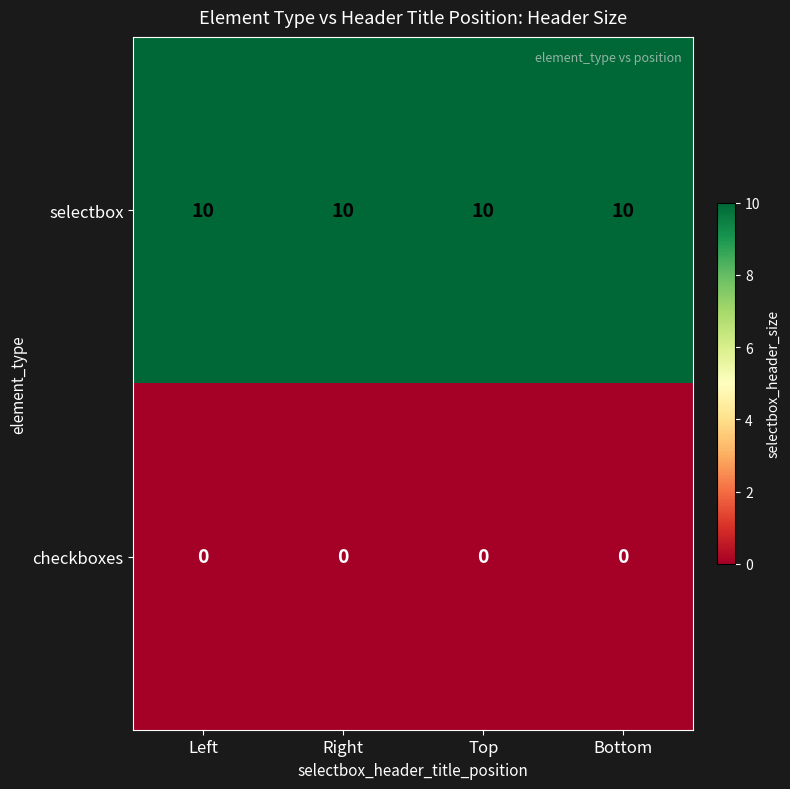

At Right, list the series in order from largest to smallest.

selectbox, checkboxes